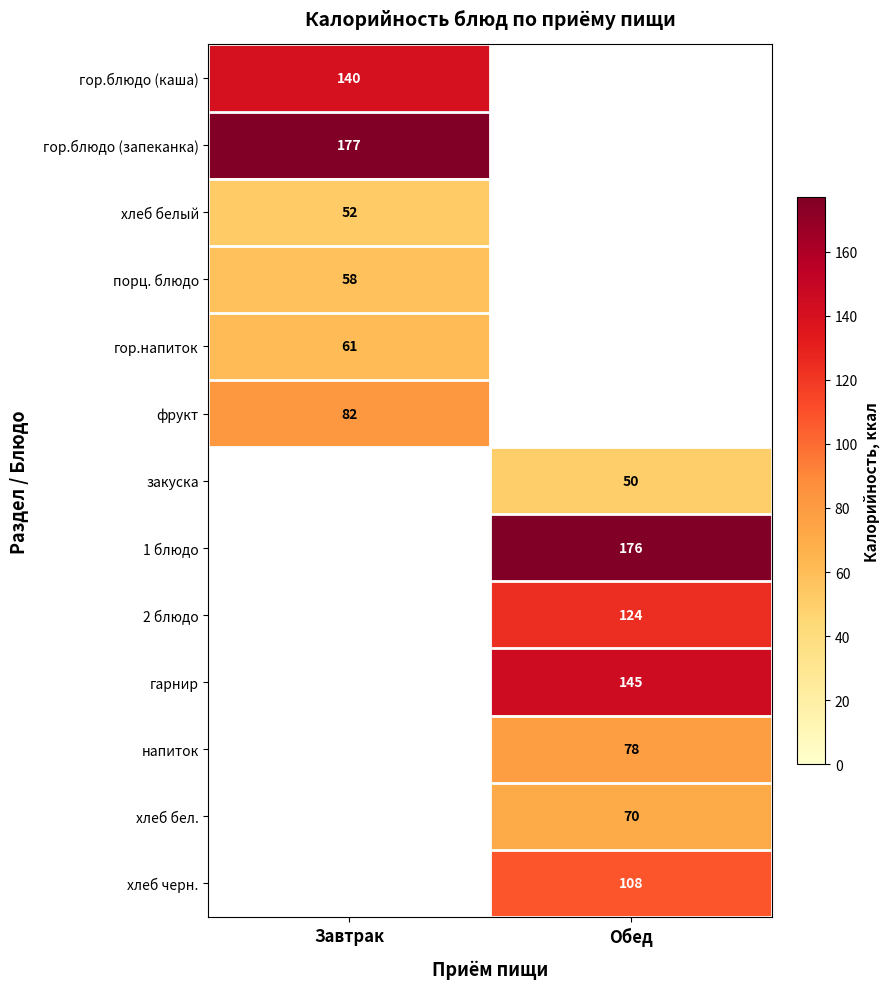

True or false: хлеб черн. has a value of 72 at Обед.

False